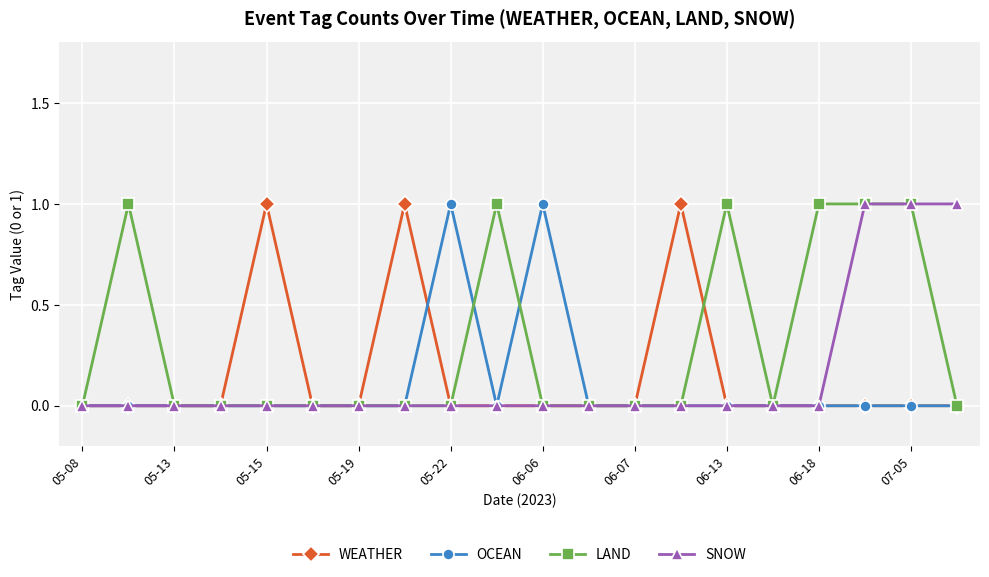

True or false: WEATHER has more than 2 interior local peaks.

True